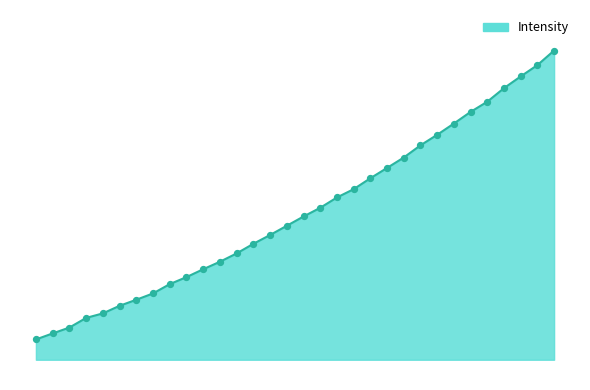

Does the chart have visible grid lines?

No